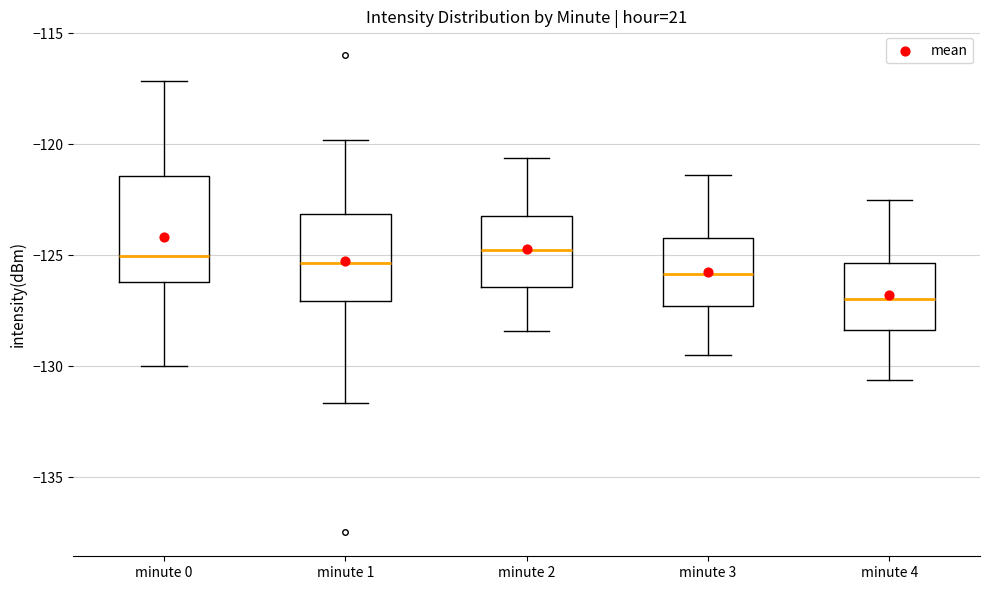

Comparing the boxes themselves (not the whiskers), which one is the tallest?

minute 0